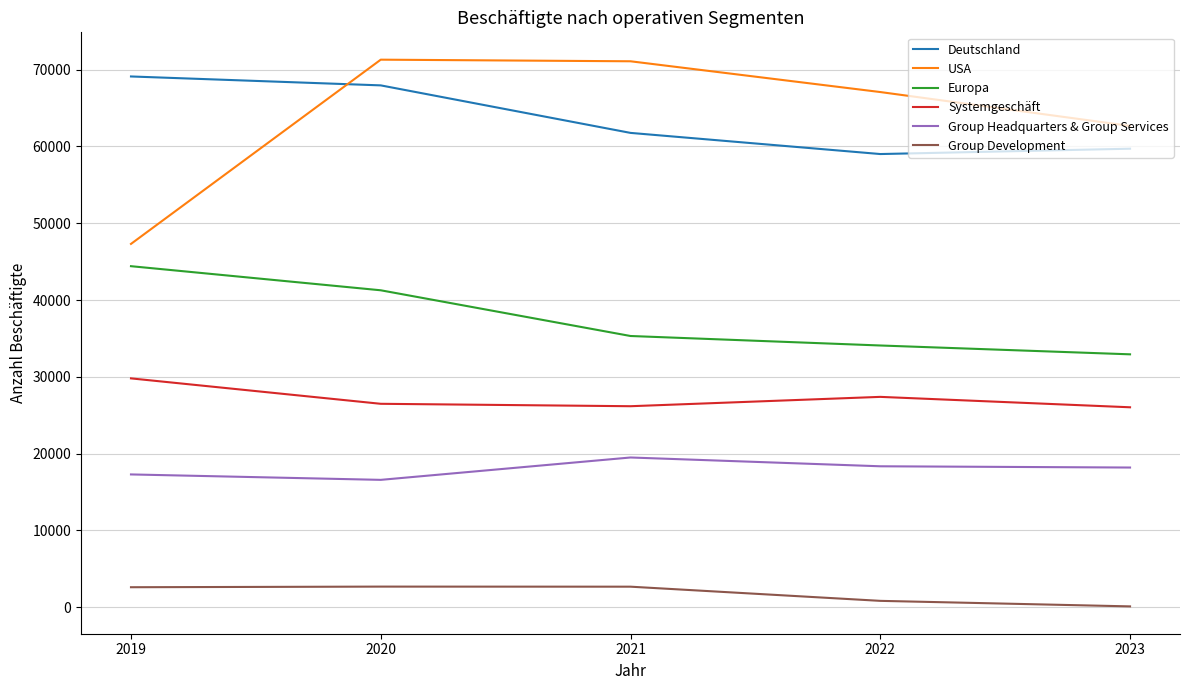

How many lines are shown in the chart?

6